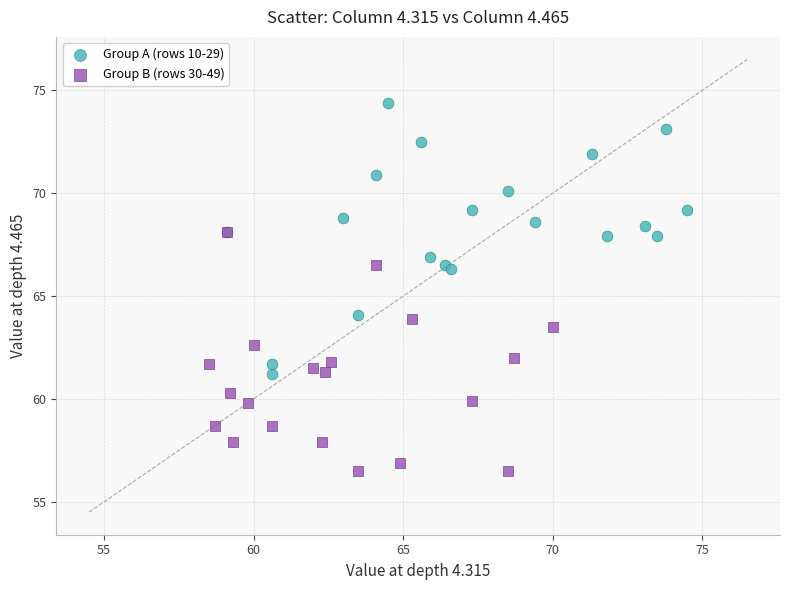

Which series reaches the maximum Y coordinate?

Group A (rows 10-29)